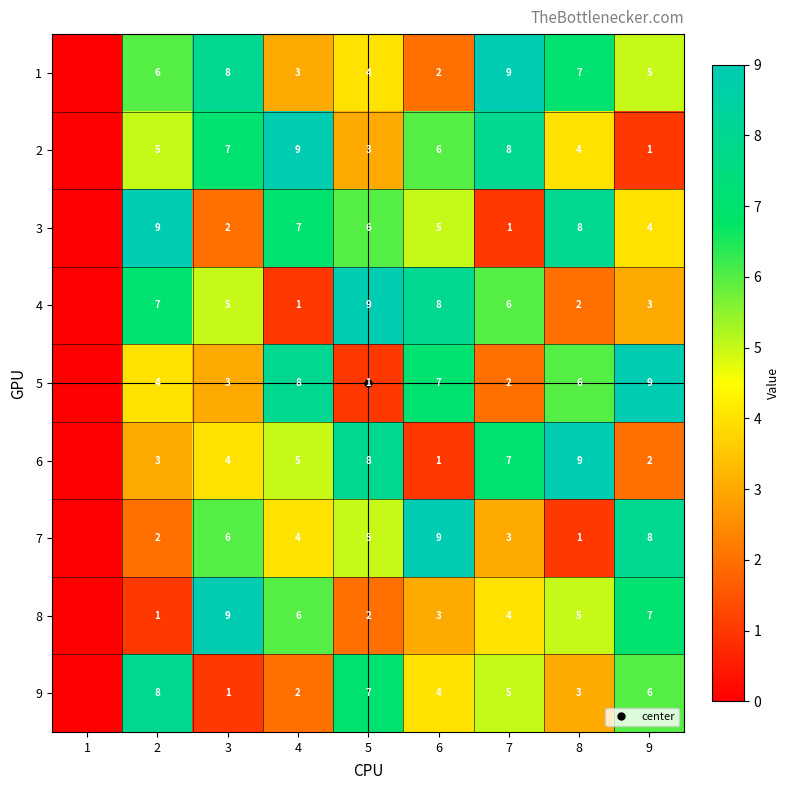

Which series has the largest range (max minus min)?

1